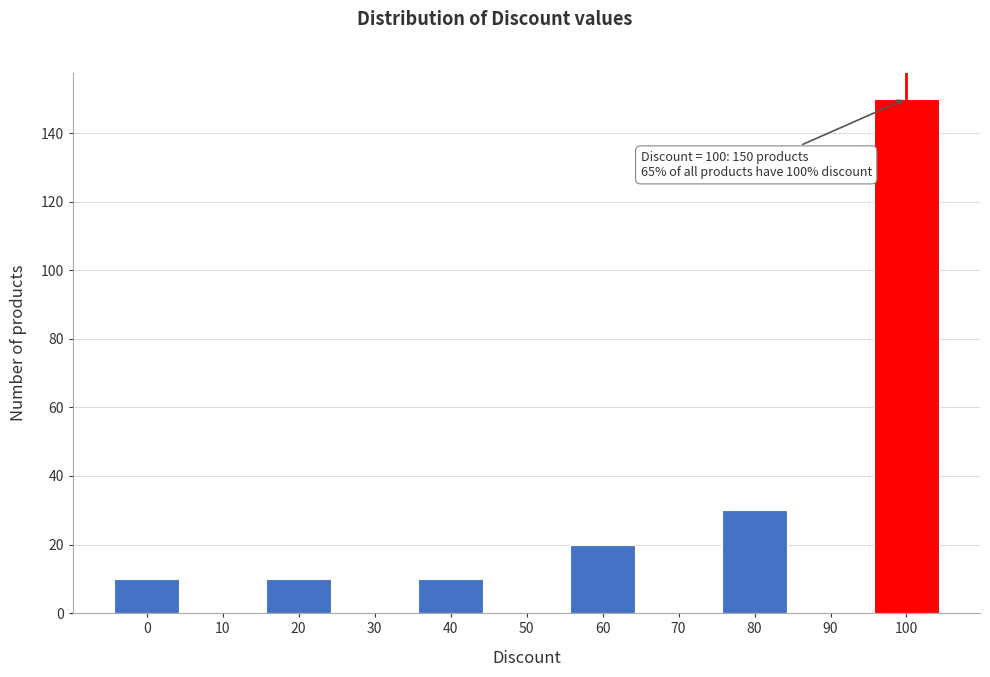

Reading right to left, transcribe all the data shown in this chart.

100=150	90=0	80=30	70=0	60=20	50=0	40=10	30=0	20=10	10=0	0=10